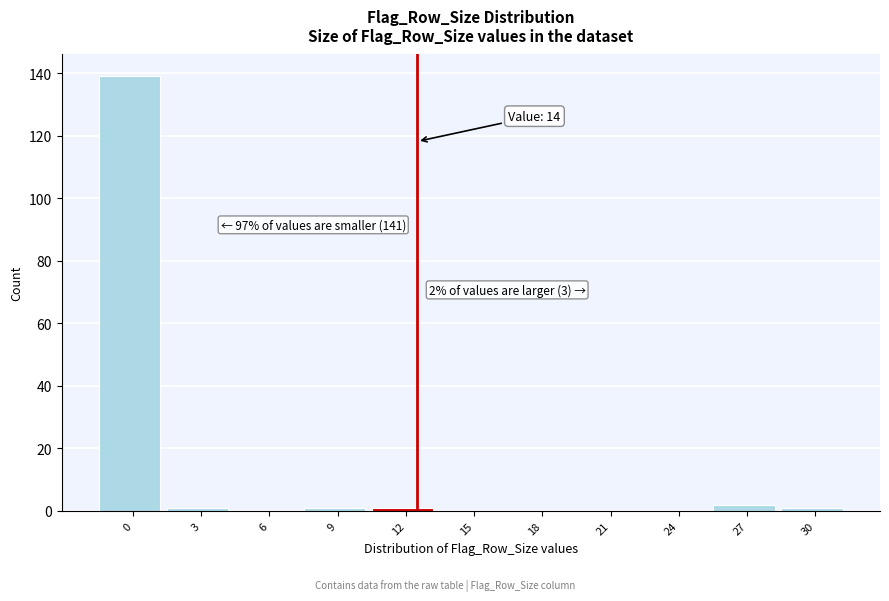

Reading right to left, extract all data points from this chart.

30=1	27=2	24=0	21=0	18=0	15=0	12=1	9=1	6=0	3=1	0=139